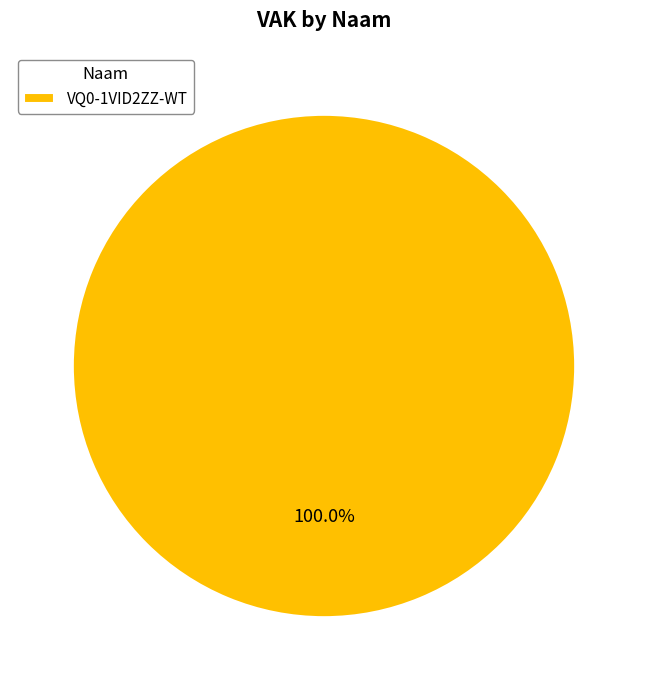

Rank the categories by value from highest to lowest.

VQ0-1VID2ZZ-WT